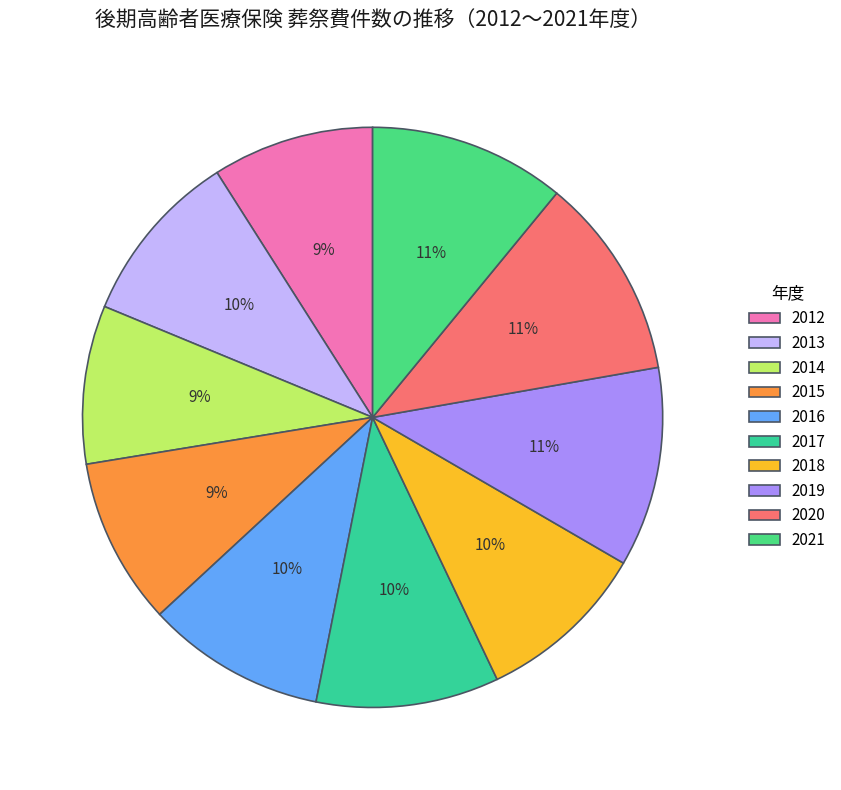

Rank the categories by value from highest to lowest.

2020, 2019, 2021, 2017, 2016, 2013, 2018, 2015, 2012, 2014